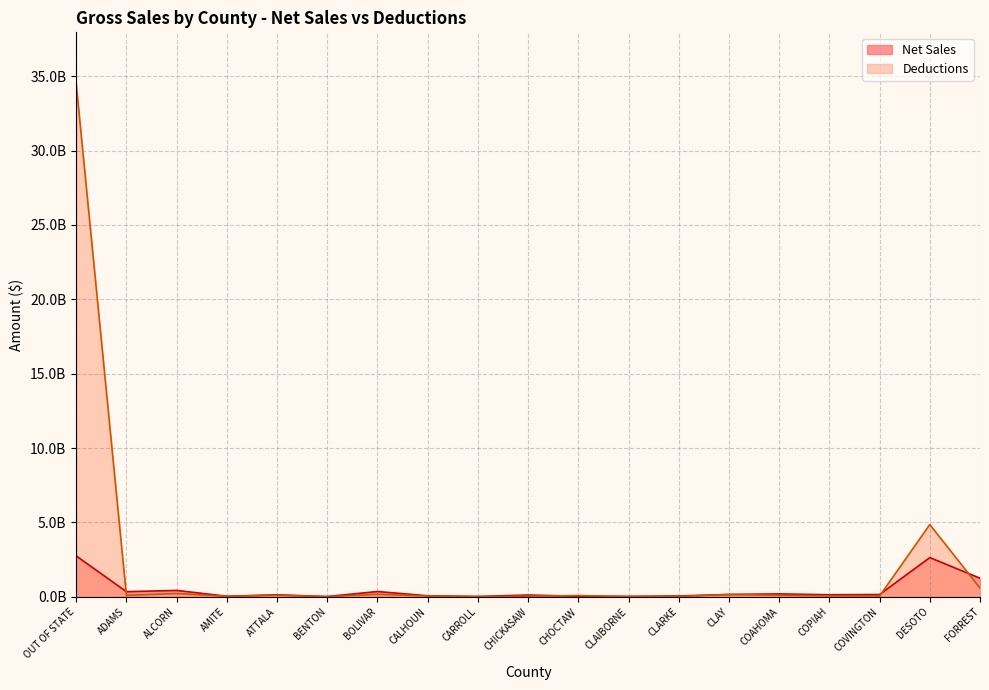

True or false: Net Sales has more than 2 points higher than both neighbors.

True